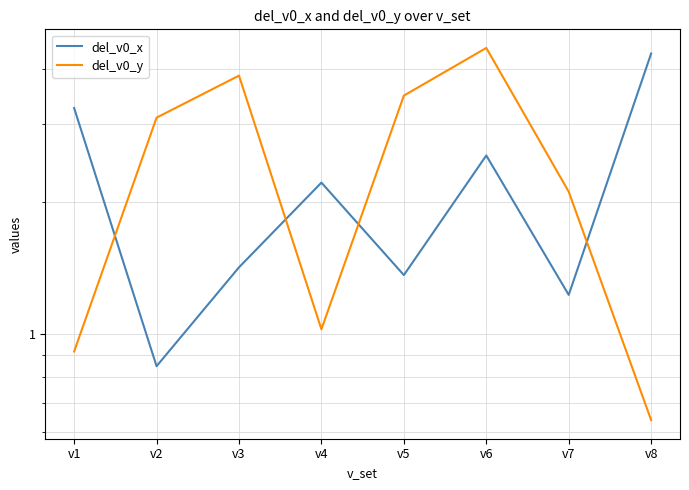

Between v2 and v4, which is larger?

v4